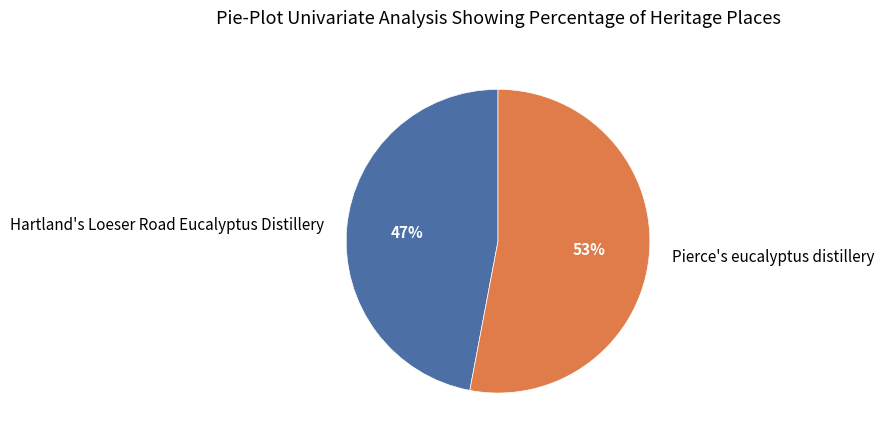

What is the ratio of the value at Hartland's Loeser Road Eucalyptus Distillery to the value at Pierce's eucalyptus distillery?

0.9